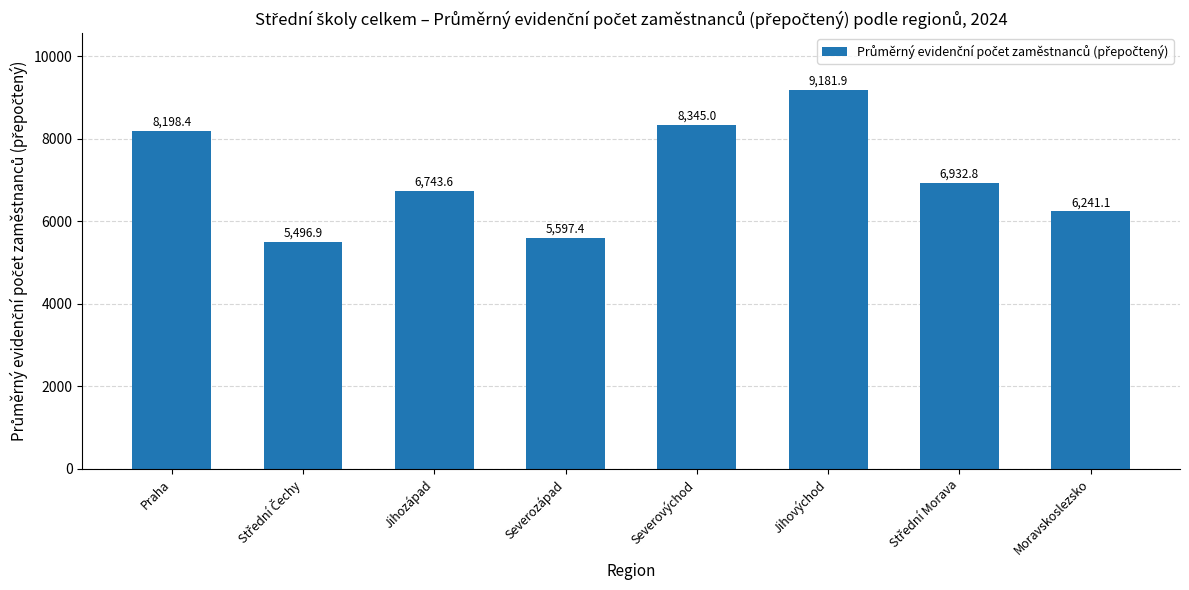

At which category does the chart reach its peak across all series?

Jihovýchod